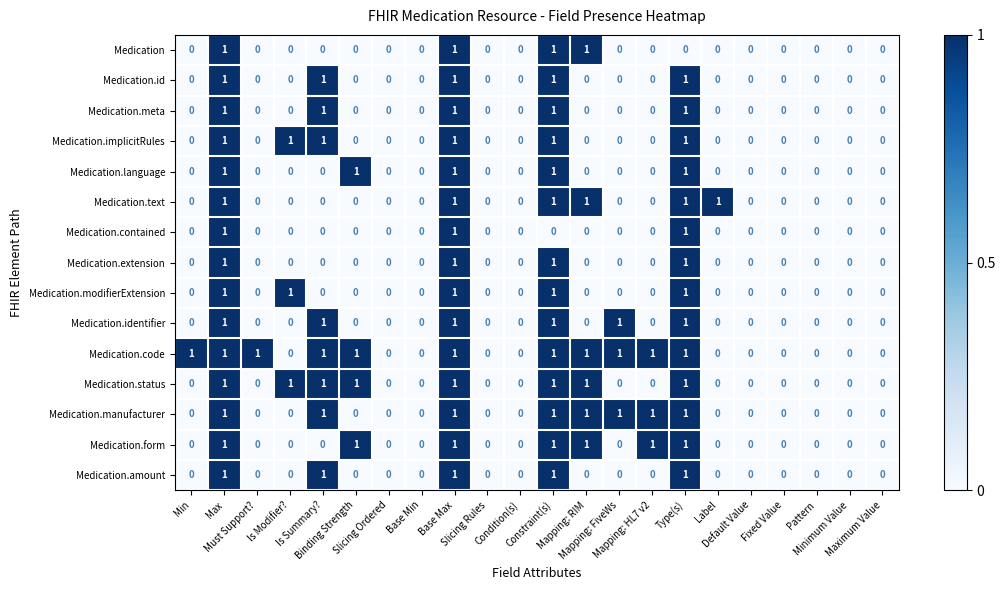

Count the number of data series in this chart.

15